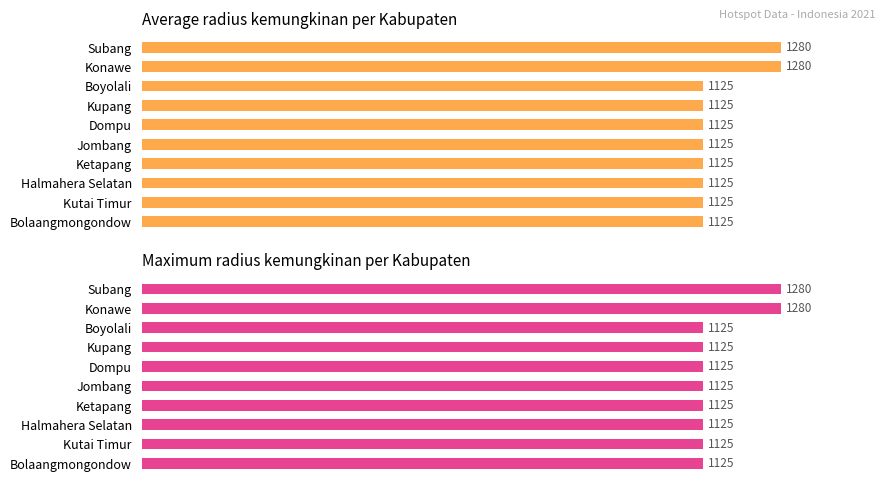

The value of Max radius kemungkinan at Jombang is 449. True or false?

False